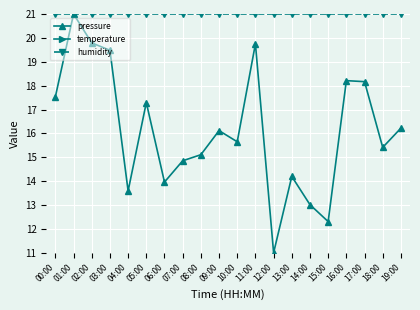

True or false: humidity has a value of 21.0 at 01:00.

True